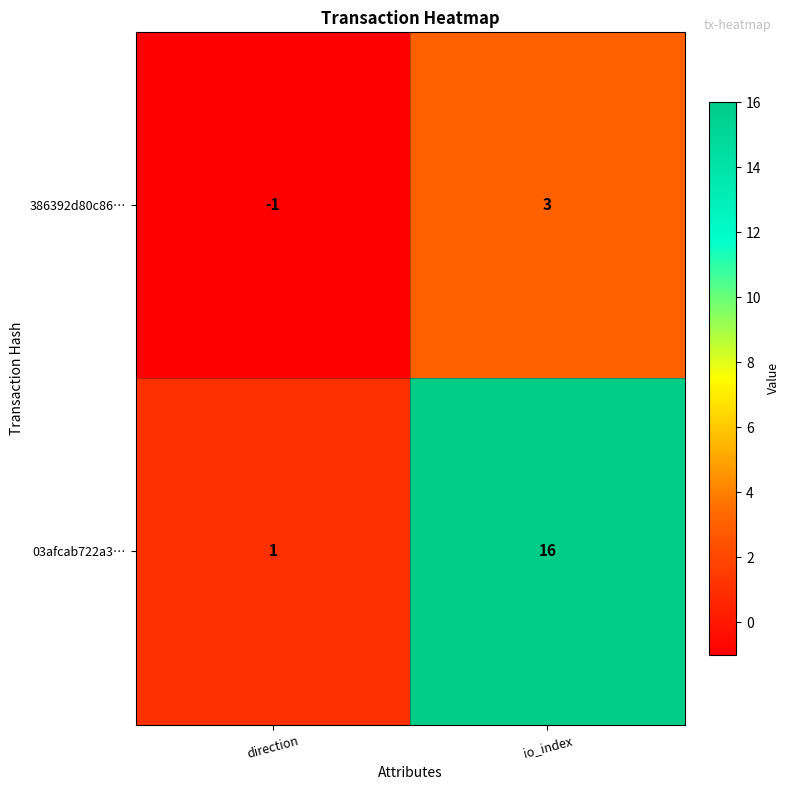

Rank the series by their average value, from highest to lowest.

03afcab722a3…, 386392d80c86…